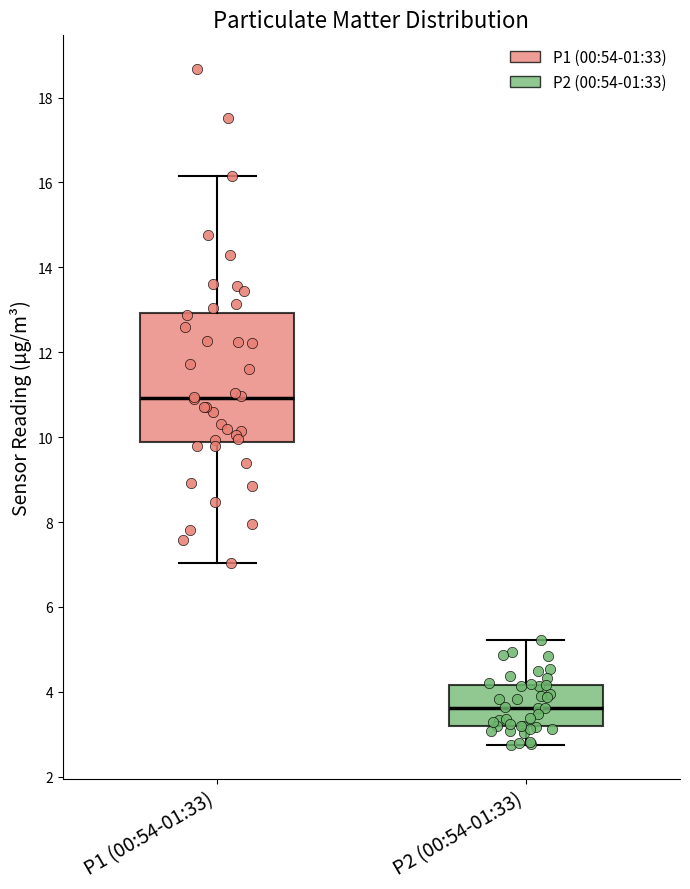

Reading left to right, read every box against the y-axis: the position of its median line, the range the box covers, and the ends of its whiskers. The values are not printed on the chart, so give them approximately, as read against the axis.

P1 (00:54-01:33): median 11.0, box 9.8 to 13.0, whiskers 7.0 to 16.2
P2 (00:54-01:33): median 3.6, box 3.2 to 4.2, whiskers 2.8 to 5.2